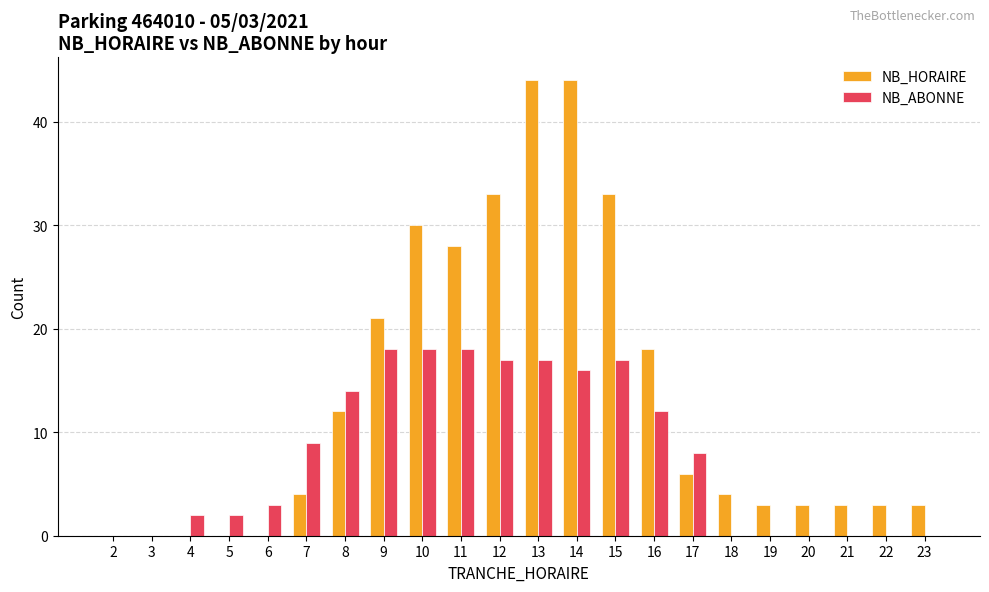

The value of NB_HORAIRE at 20 is 5. True or false?

False